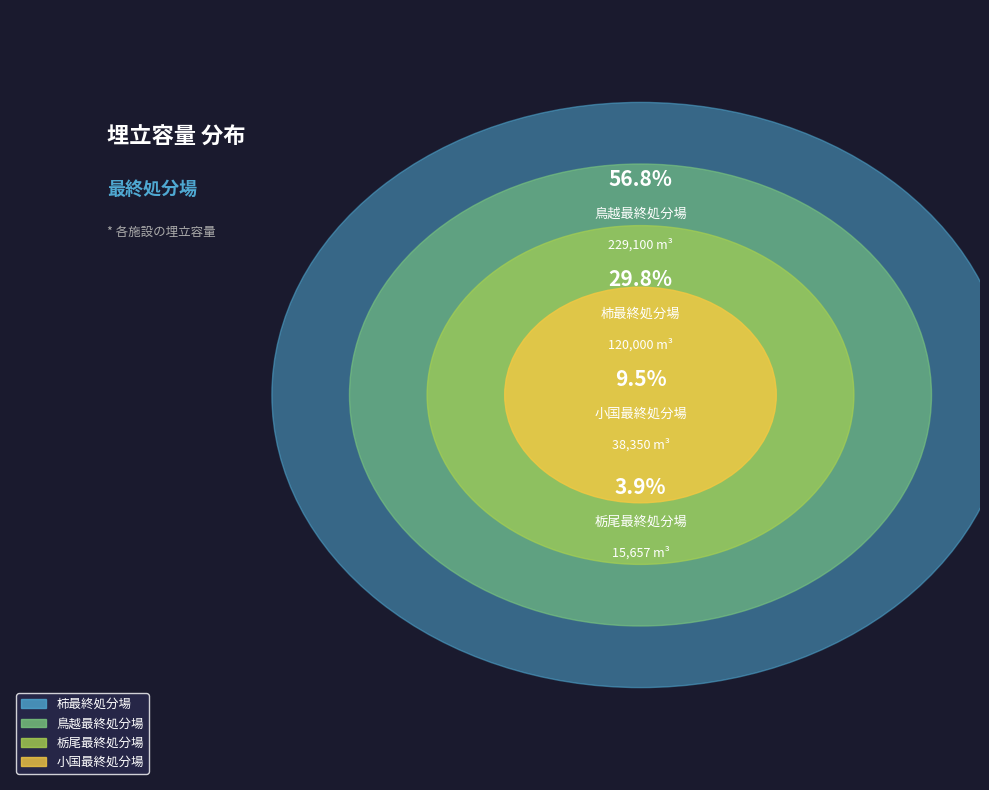

To the nearest percent, what is the combined percentage of 柿最終処分場 and 栃尾最終処分場?

34%